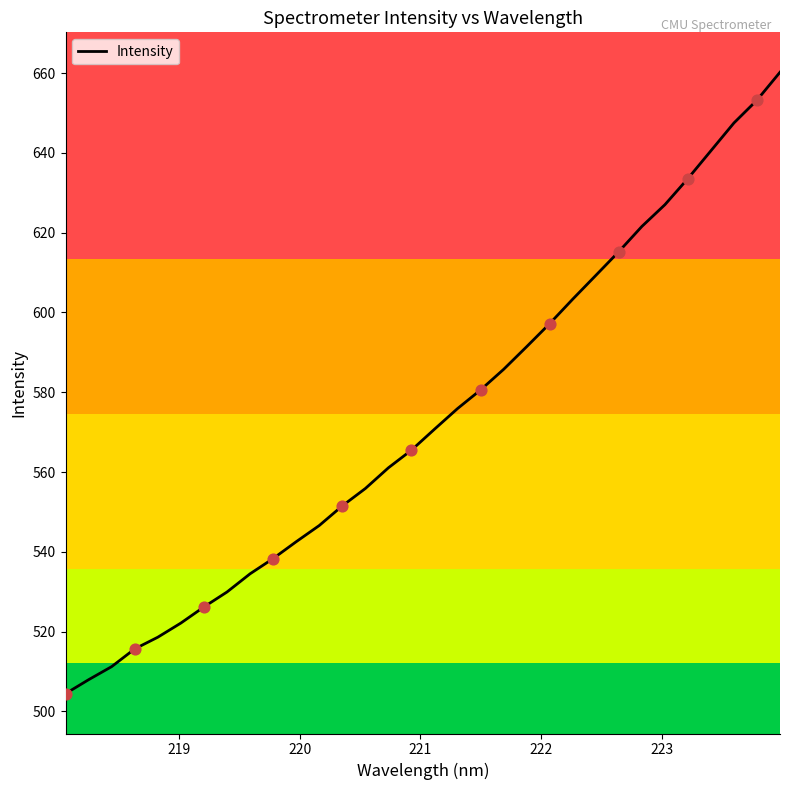

What is the difference between the maximum and minimum values?

155.8